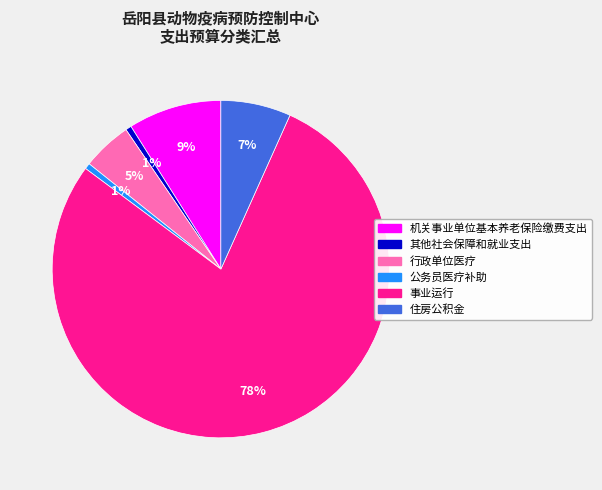

How many slices are in this pie chart?

6